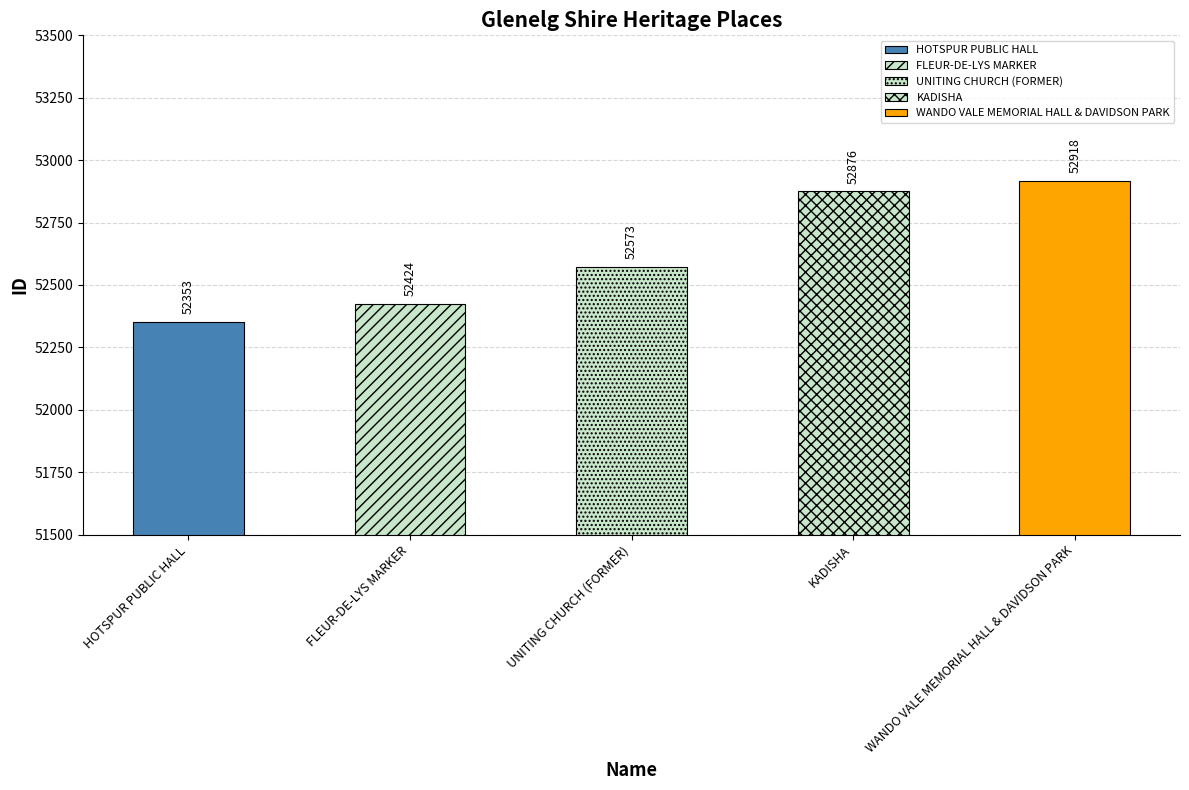

What is the ratio of the value at KADISHA to the value at WANDO VALE MEMORIAL HALL & DAVIDSON PARK?

1.0